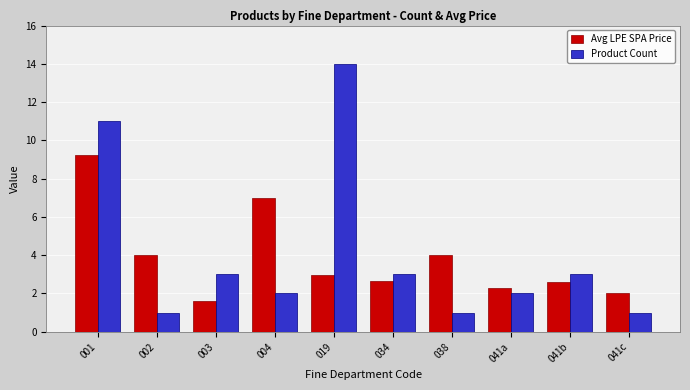

What are all the series names shown in the legend?

Avg LPE SPA Price, Product Count